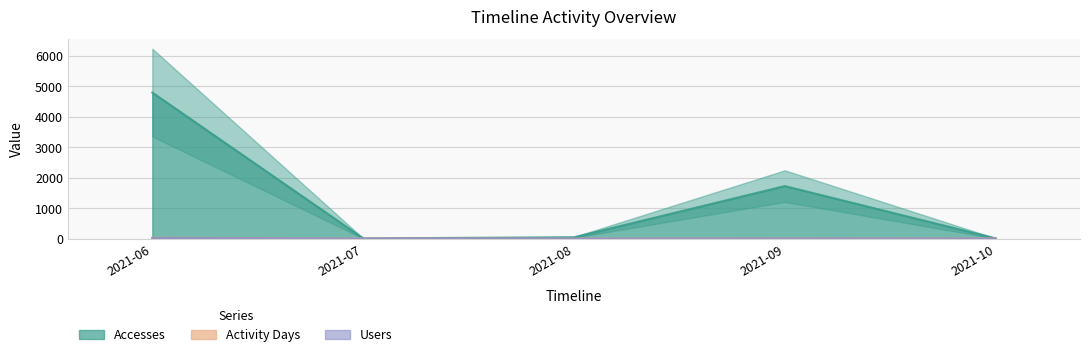

How many lines are shown in the chart?

3